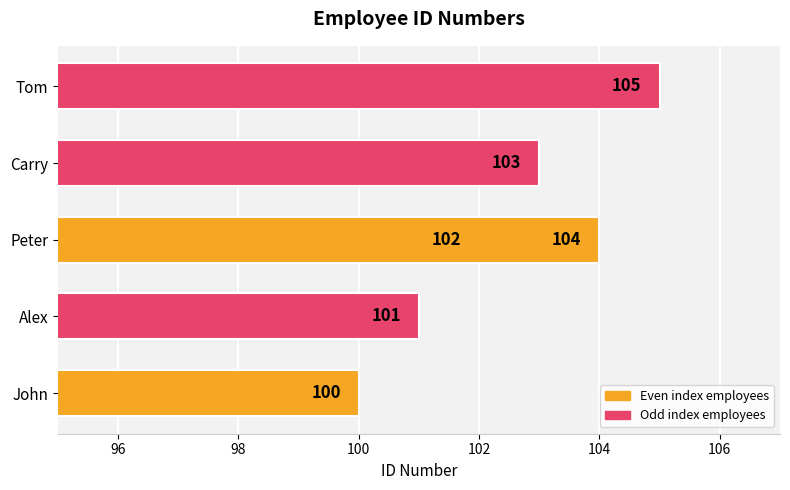

What is the greatest value displayed?

105